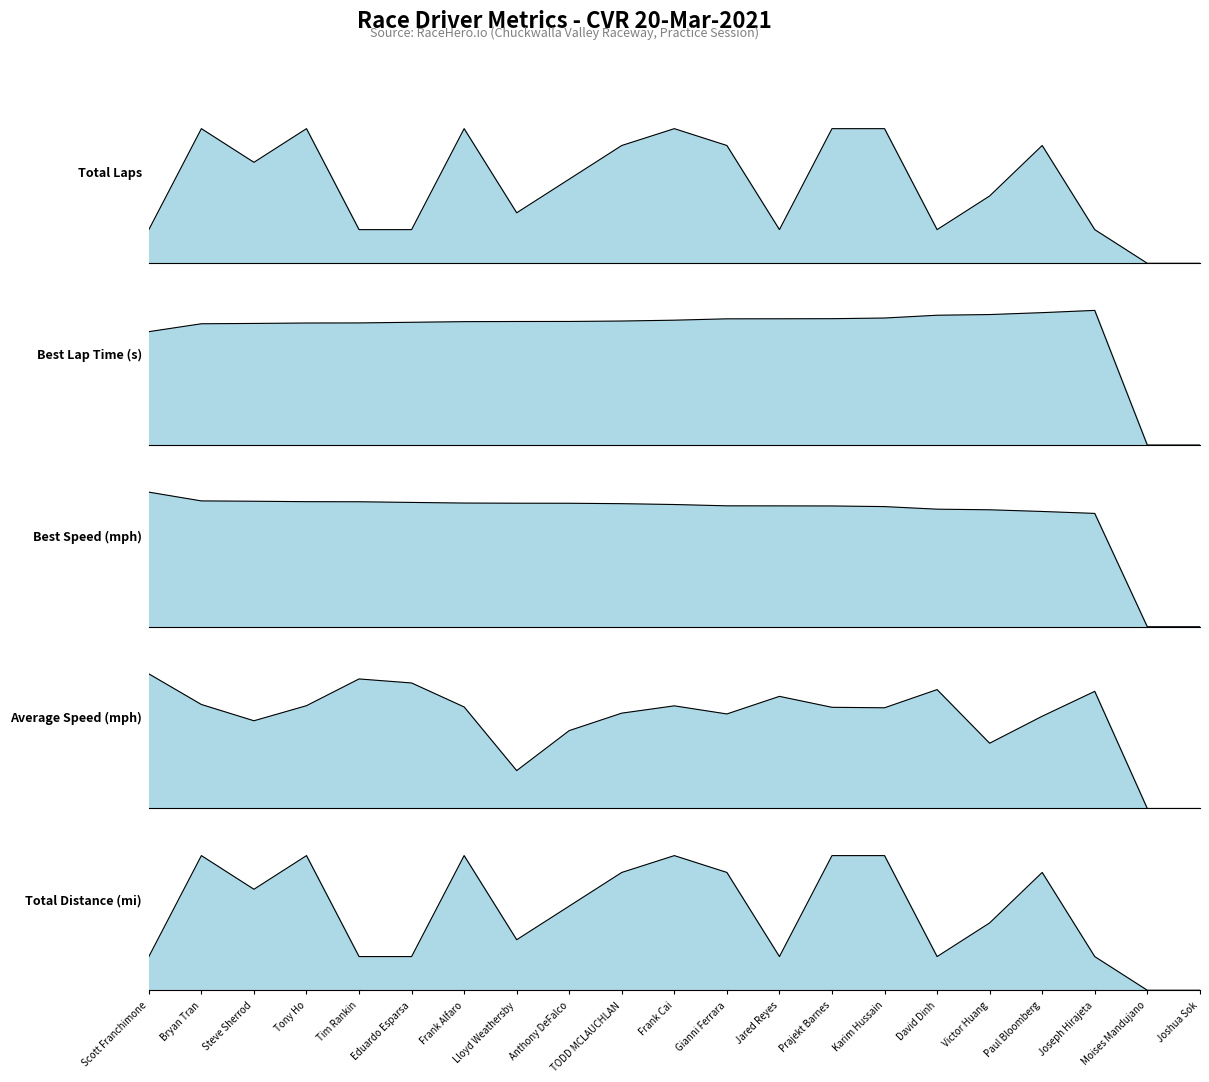

Reading right to left, extract all data points from this chart.

Total Laps: Joshua Sok=0.0	Moises Mandujano=0.0	Joseph Hirajeta=2.0	Paul Bloomberg=7.0	Victor Huang=4.0	David Dinh=2.0	Karim Hussain=8.0	Prajekt Barnes=8.0	Jared Reyes=2.0	Gianni Ferrara=7.0	Frank Cai=8.0	TODD MCLAUCHLAN=7.0	Anthony DeFalco=5.0	Lloyd Weathersby=3.0	Frank Alfaro=8.0	Eduardo Esparsa=2.0	Tim Rankin=2.0	Tony Ho=8.0	Steve Sherrod=6.0	Bryan Tran=8.0	Scott Franchimone=2.0
Best Lap time: Joshua Sok=0.0	Moises Mandujano=0.0	Joseph Hirajeta=138.5	Paul Bloomberg=136.2	Victor Huang=134.3	David Dinh=133.6	Karim Hussain=130.7	Prajekt Barnes=130.0	Jared Reyes=129.9	Gianni Ferrara=129.9	Frank Cai=128.5	TODD MCLAUCHLAN=127.6	Anthony DeFalco=127.2	Lloyd Weathersby=127.1	Frank Alfaro=126.9	Eduardo Esparsa=126.3	Tim Rankin=125.6	Tony Ho=125.5	Steve Sherrod=125.1	Bryan Tran=124.8	Scott Franchimone=116.6
Best Speed: Joshua Sok=0.0	Moises Mandujano=0.0	Joseph Hirajeta=69.6	Paul Bloomberg=70.8	Victor Huang=71.9	David Dinh=72.2	Karim Hussain=73.8	Prajekt Barnes=74.2	Jared Reyes=74.3	Gianni Ferrara=74.3	Frank Cai=75.1	TODD MCLAUCHLAN=75.6	Anthony DeFalco=75.9	Lloyd Weathersby=75.9	Frank Alfaro=76.0	Eduardo Esparsa=76.4	Tim Rankin=76.8	Tony Ho=76.9	Steve Sherrod=77.1	Bryan Tran=77.3	Scott Franchimone=82.7
Average Speed: Joshua Sok=0.0	Moises Mandujano=0.0	Joseph Hirajeta=38.9	Paul Bloomberg=30.6	Victor Huang=21.7	David Dinh=39.5	Karim Hussain=33.4	Prajekt Barnes=33.6	Jared Reyes=37.2	Gianni Ferrara=31.4	Frank Cai=34.1	TODD MCLAUCHLAN=31.6	Anthony DeFalco=25.8	Lloyd Weathersby=12.6	Frank Alfaro=33.7	Eduardo Esparsa=41.7	Tim Rankin=43.0	Tony Ho=34.1	Steve Sherrod=29.1	Bryan Tran=34.5	Scott Franchimone=44.7
Total Distance: Joshua Sok=0.0	Moises Mandujano=0.0	Joseph Hirajeta=5.4	Paul Bloomberg=18.8	Victor Huang=10.7	David Dinh=5.4	Karim Hussain=21.4	Prajekt Barnes=21.4	Jared Reyes=5.4	Gianni Ferrara=18.8	Frank Cai=21.4	TODD MCLAUCHLAN=18.8	Anthony DeFalco=13.4	Lloyd Weathersby=8.0	Frank Alfaro=21.4	Eduardo Esparsa=5.4	Tim Rankin=5.4	Tony Ho=21.4	Steve Sherrod=16.1	Bryan Tran=21.4	Scott Franchimone=5.4